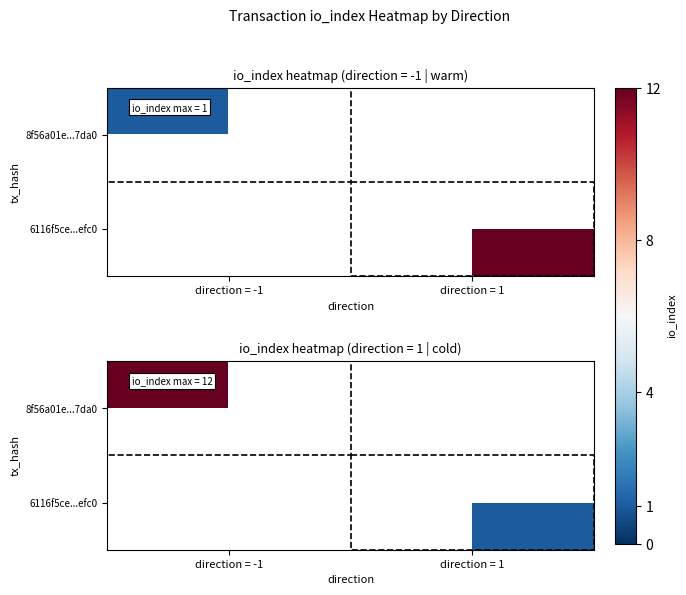

How many data points does each series have?

2